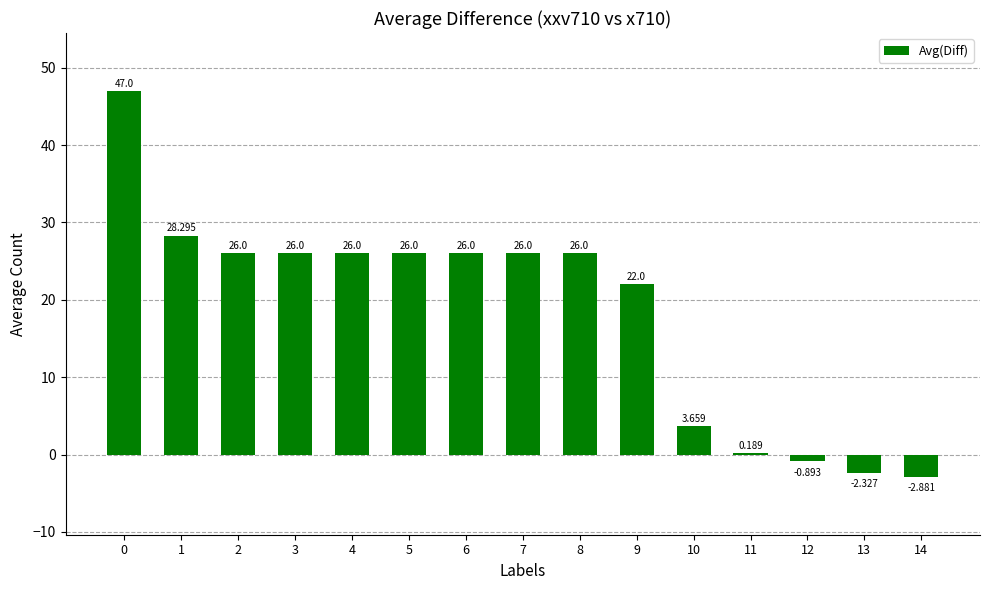

Approximately how many times larger is the value at 0 compared to 8?

1.8